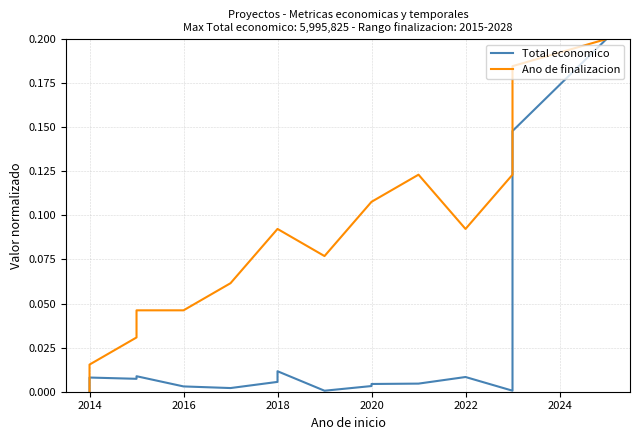

What position from the right is 2020?

15